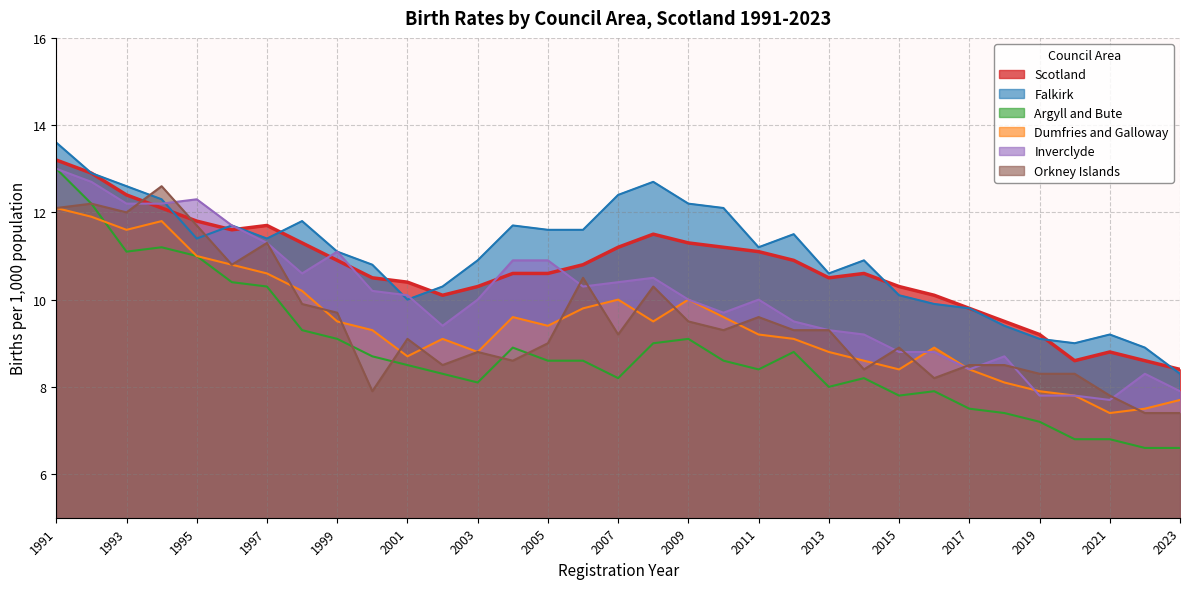

Reading left to right, list all the values displayed in this chart.

Scotland: 1991=13.2	1992=12.9	1993=12.4	1994=12.1	1995=11.8	1996=11.6	1997=11.7	1998=11.3	1999=10.9	2000=10.5	2001=10.4	2002=10.1	2003=10.3	2004=10.6	2005=10.6	2006=10.8	2007=11.2	2008=11.5	2009=11.3	2010=11.2	2011=11.1	2012=10.9	2013=10.5	2014=10.6	2015=10.3	2016=10.1	2017=9.8	2018=9.5	2019=9.2	2020=8.6	2021=8.8	2022=8.6	2023=8.4
Falkirk: 1991=13.6	1992=12.9	1993=12.6	1994=12.3	1995=11.4	1996=11.7	1997=11.4	1998=11.8	1999=11.1	2000=10.8	2001=10.0	2002=10.3	2003=10.9	2004=11.7	2005=11.6	2006=11.6	2007=12.4	2008=12.7	2009=12.2	2010=12.1	2011=11.2	2012=11.5	2013=10.6	2014=10.9	2015=10.1	2016=9.9	2017=9.8	2018=9.4	2019=9.1	2020=9.0	2021=9.2	2022=8.9	2023=8.3
Argyll and Bute: 1991=13.0	1992=12.2	1993=11.1	1994=11.2	1995=11.0	1996=10.4	1997=10.3	1998=9.3	1999=9.1	2000=8.7	2001=8.5	2002=8.3	2003=8.1	2004=8.9	2005=8.6	2006=8.6	2007=8.2	2008=9.0	2009=9.1	2010=8.6	2011=8.4	2012=8.8	2013=8.0	2014=8.2	2015=7.8	2016=7.9	2017=7.5	2018=7.4	2019=7.2	2020=6.8	2021=6.8	2022=6.6	2023=6.6
Dumfries and Galloway: 1991=12.1	1992=11.9	1993=11.6	1994=11.8	1995=11.0	1996=10.8	1997=10.6	1998=10.2	1999=9.5	2000=9.3	2001=8.7	2002=9.1	2003=8.8	2004=9.6	2005=9.4	2006=9.8	2007=10.0	2008=9.5	2009=10.0	2010=9.6	2011=9.2	2012=9.1	2013=8.8	2014=8.6	2015=8.4	2016=8.9	2017=8.4	2018=8.1	2019=7.9	2020=7.8	2021=7.4	2022=7.5	2023=7.7
Inverclyde: 1991=13.0	1992=12.7	1993=12.2	1994=12.2	1995=12.3	1996=11.7	1997=11.3	1998=10.6	1999=11.1	2000=10.2	2001=10.1	2002=9.4	2003=10.0	2004=10.9	2005=10.9	2006=10.3	2007=10.4	2008=10.5	2009=10.0	2010=9.7	2011=10.0	2012=9.5	2013=9.3	2014=9.2	2015=8.8	2016=8.8	2017=8.4	2018=8.7	2019=7.8	2020=7.8	2021=7.7	2022=8.3	2023=7.9
Orkney Islands: 1991=12.1	1992=12.2	1993=12.0	1994=12.6	1995=11.7	1996=10.8	1997=11.3	1998=9.9	1999=9.7	2000=7.9	2001=9.1	2002=8.5	2003=8.8	2004=8.6	2005=9.0	2006=10.5	2007=9.2	2008=10.3	2009=9.5	2010=9.3	2011=9.6	2012=9.3	2013=9.3	2014=8.4	2015=8.9	2016=8.2	2017=8.5	2018=8.5	2019=8.3	2020=8.3	2021=7.8	2022=7.4	2023=7.4